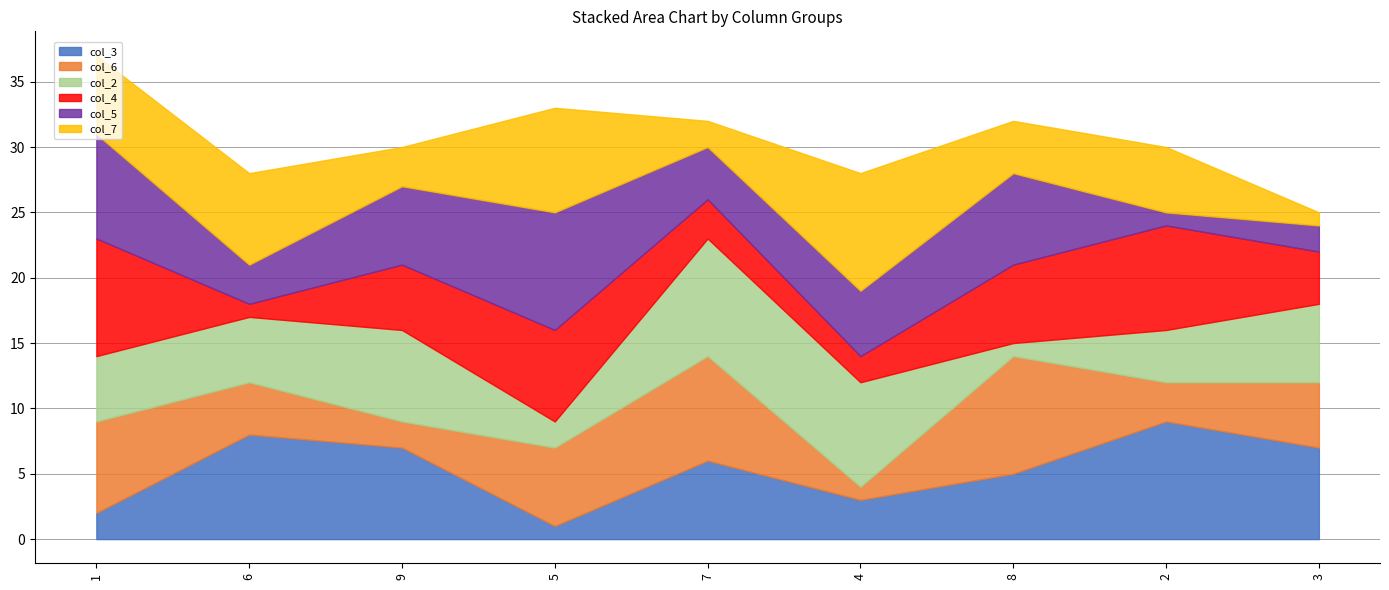

True or false: col_7 has a value of 12 at 6.

False